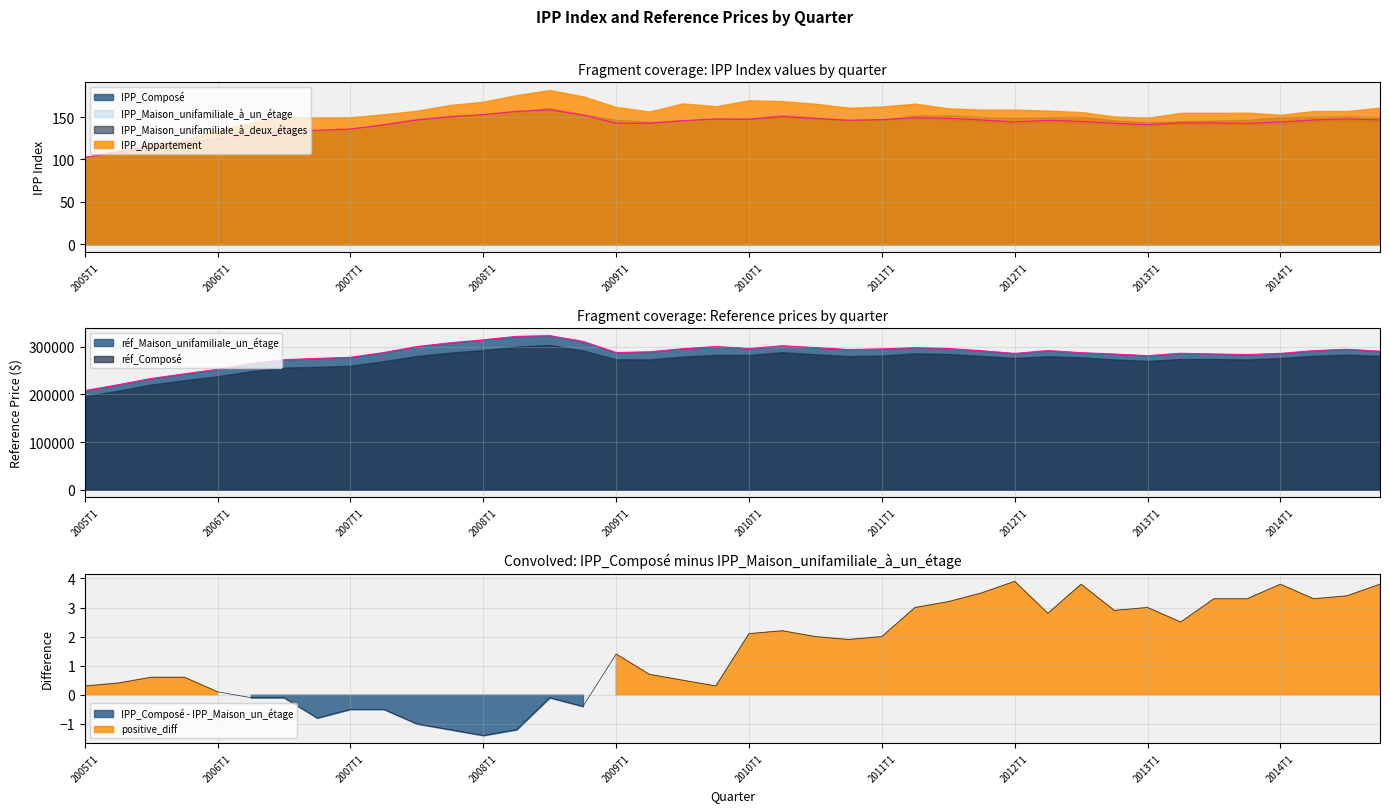

What is the sum of the IPP_Maison_unifamiliale_à_deux_étages values at 2005T2 and 2014T3?

259.8